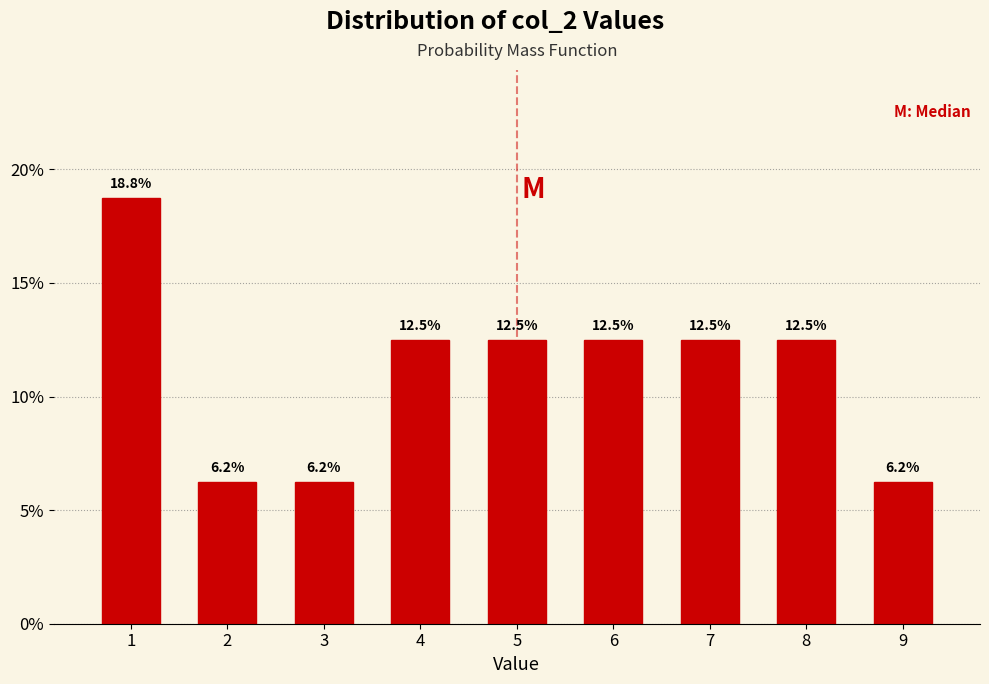

What is the average value?

11.1